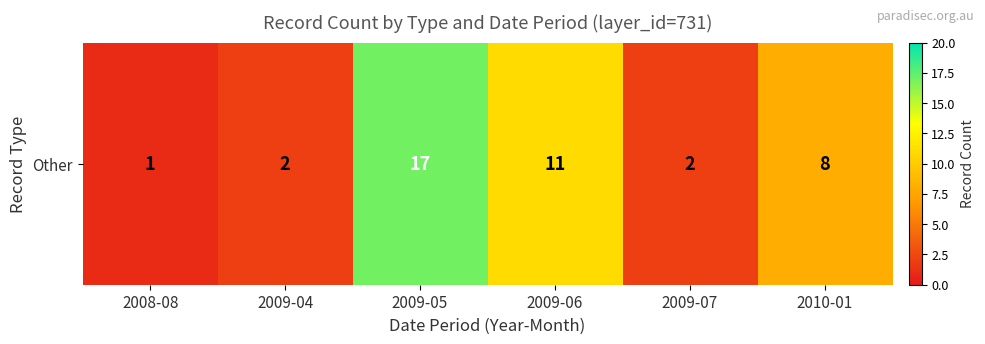

What is the minimum value shown in the chart?

1